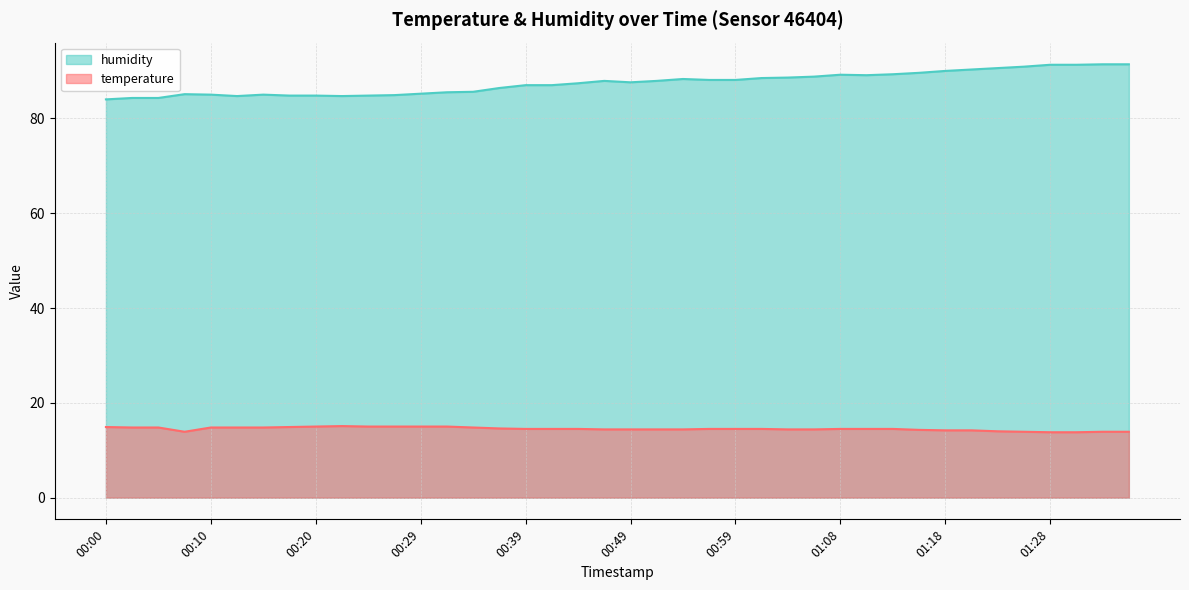

What is the label of the 6th point from the right?

01:23